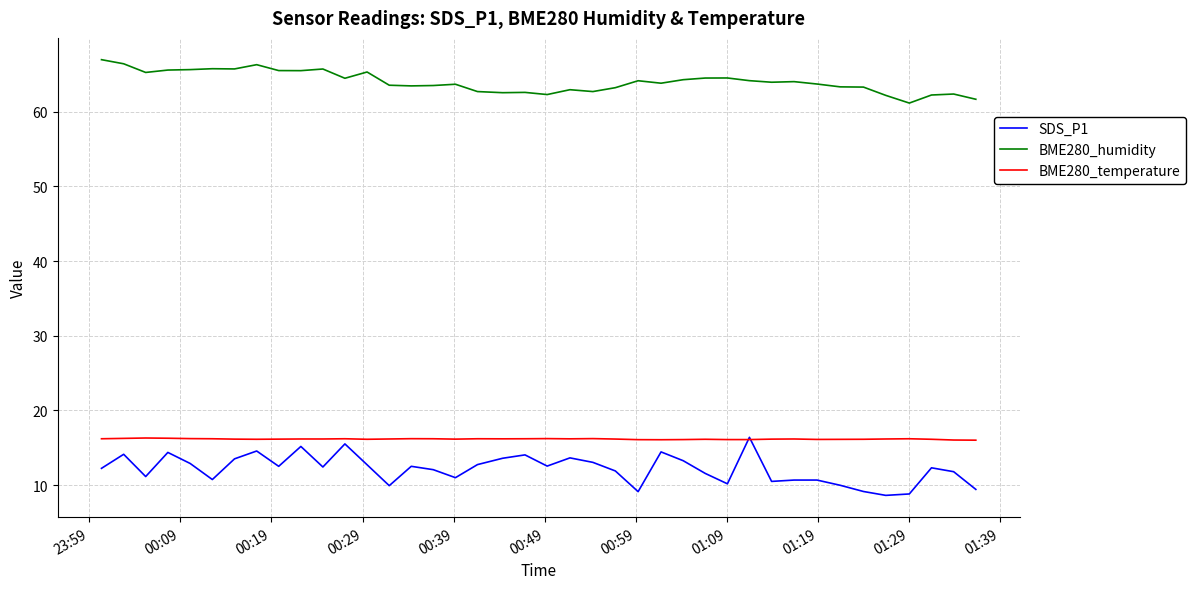

True or false: BME280_humidity and SDS_P1 cross at least once.

False